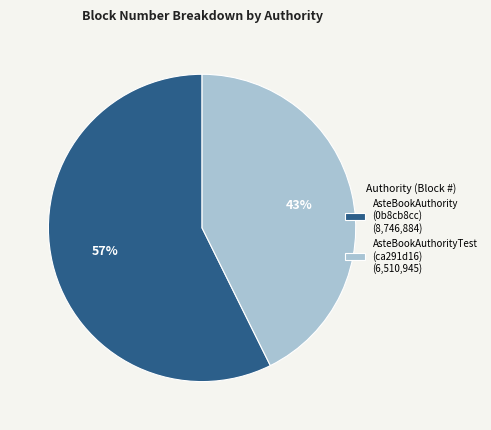

What percentage is the AsteBookAuthorityTest (ca291d16) (6,510,945) slice, to the nearest percent?

43%